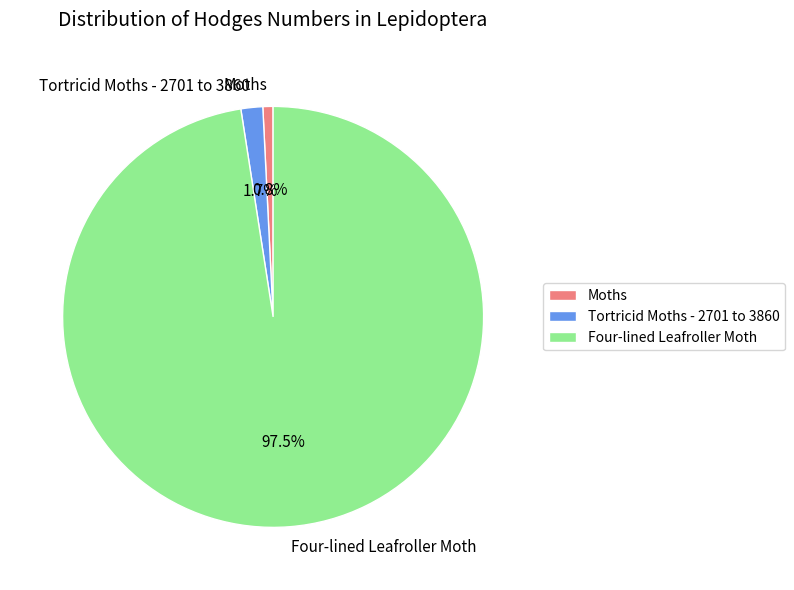

How many slices are in this pie chart?

3